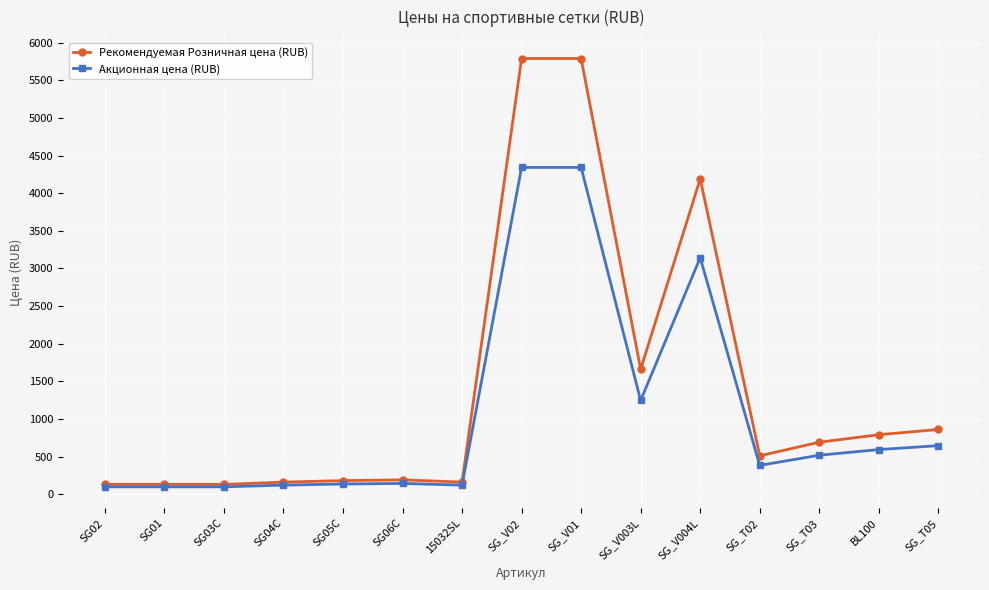

How many categories are shown in the chart?

15